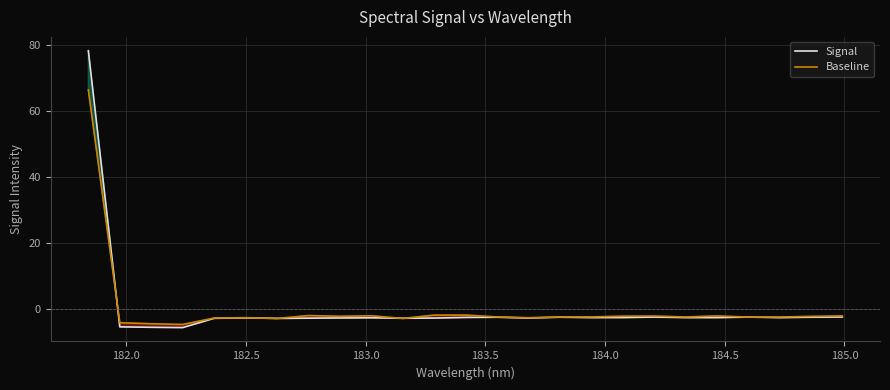

What is the minimum value for Signal?

-5.7